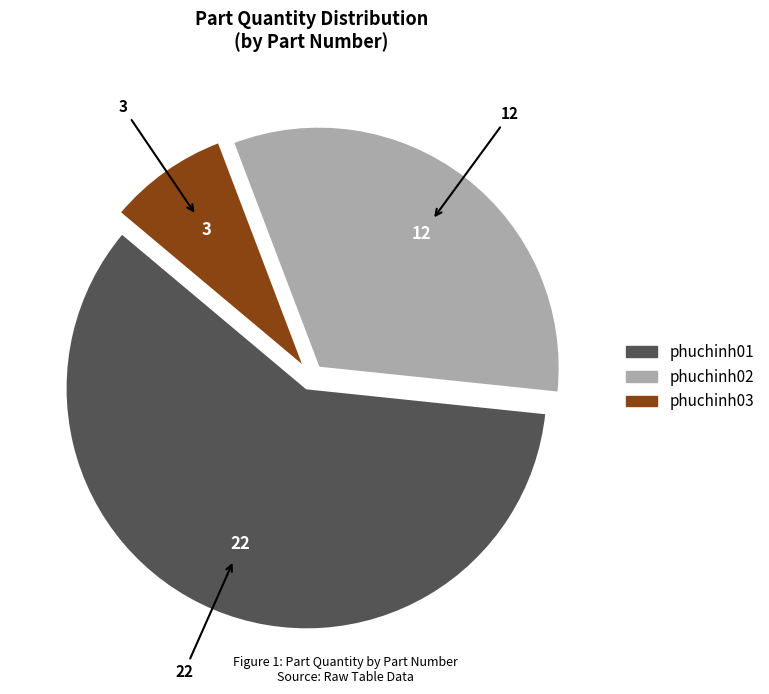

True or false: phuchinh02 accounts for 32% of the total.

True